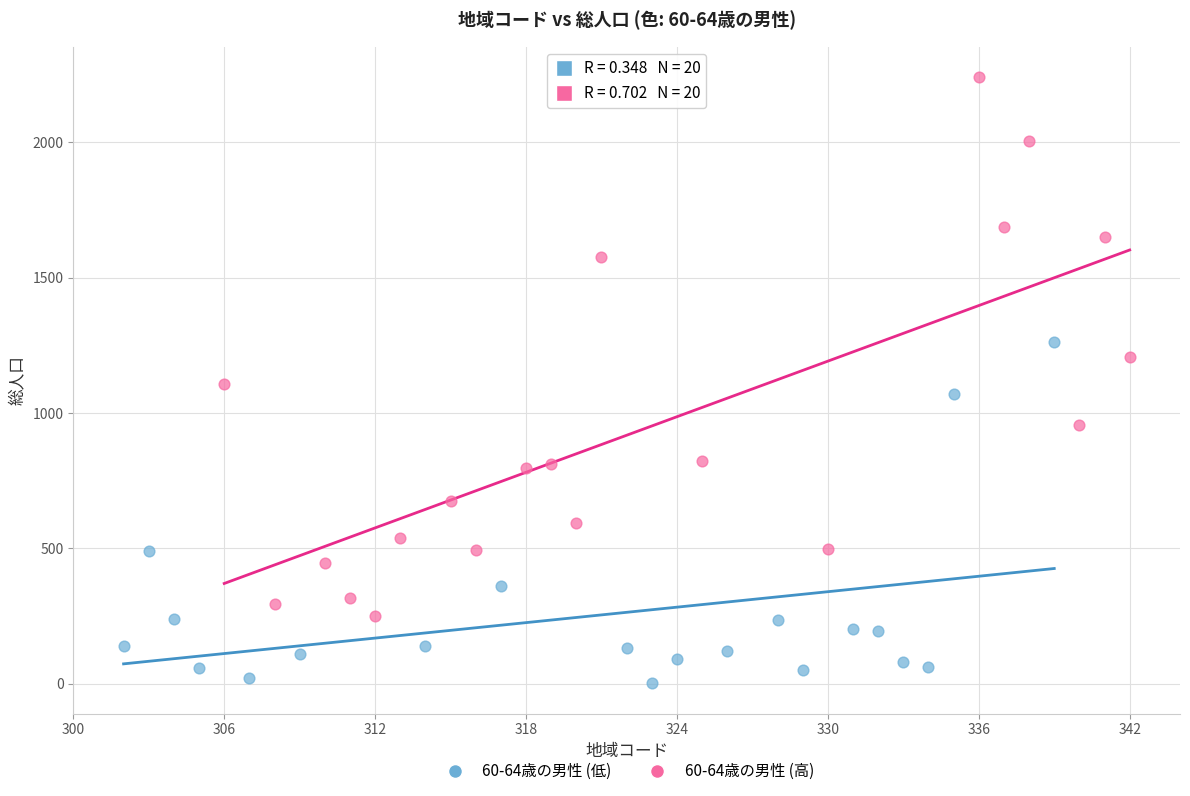

Which series has the largest Y range (max minus min)?

60-64歳の男性 (高)